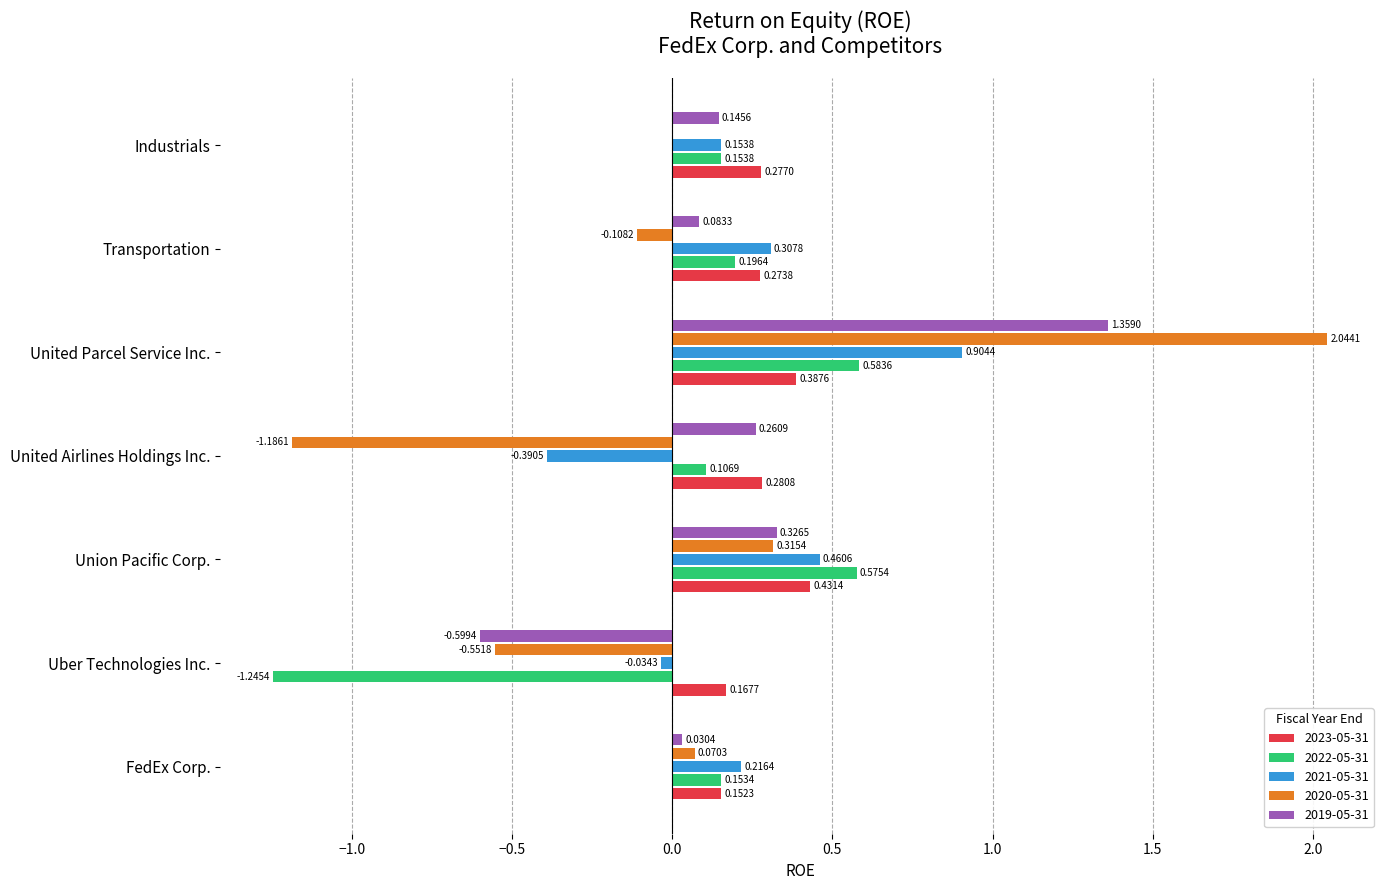

Which series has the largest total across all categories?

2023-05-31